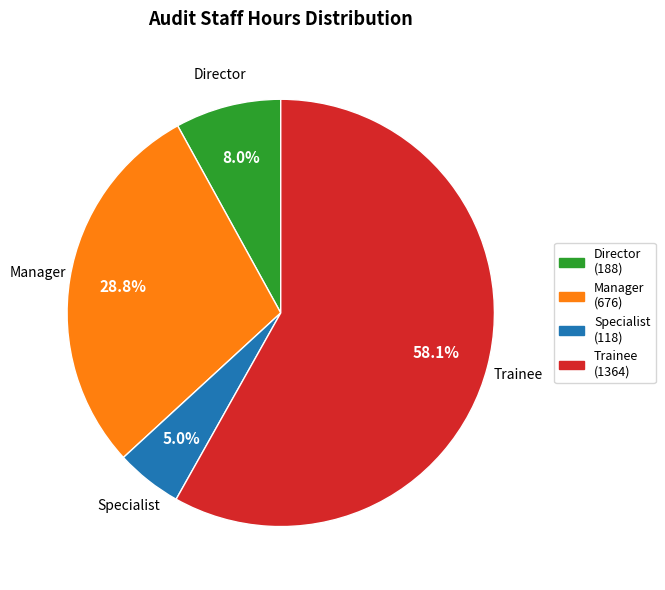

What is the largest slice in the pie chart?

Trainee